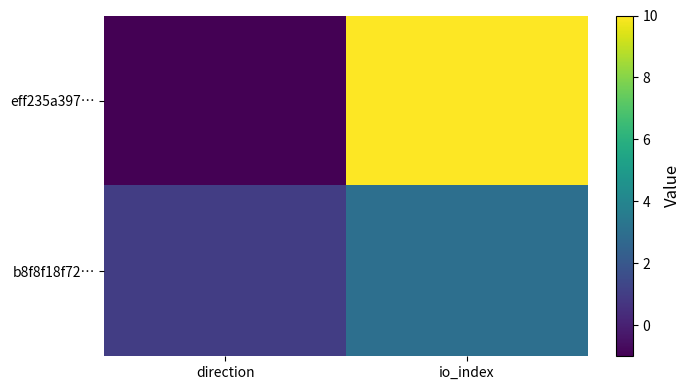

Which category has the lowest value across all series?

direction